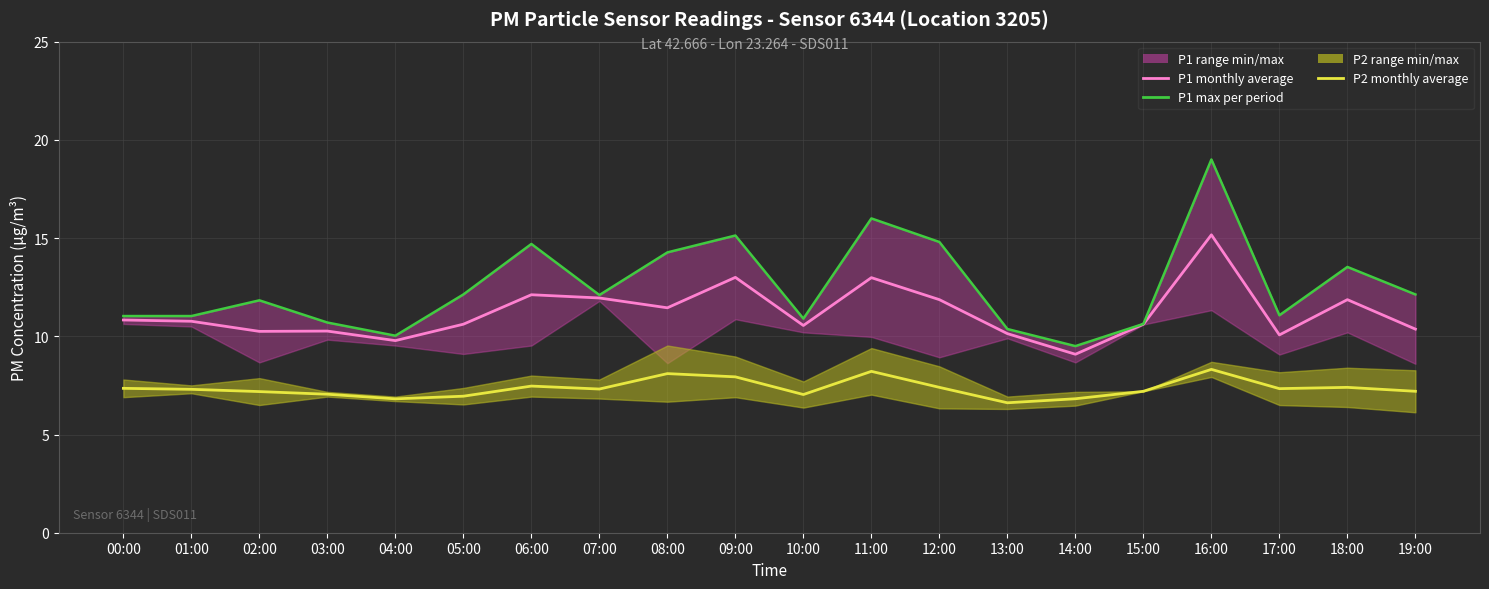

The value of P1 avg at 09:00 is 13.0. True or false?

True